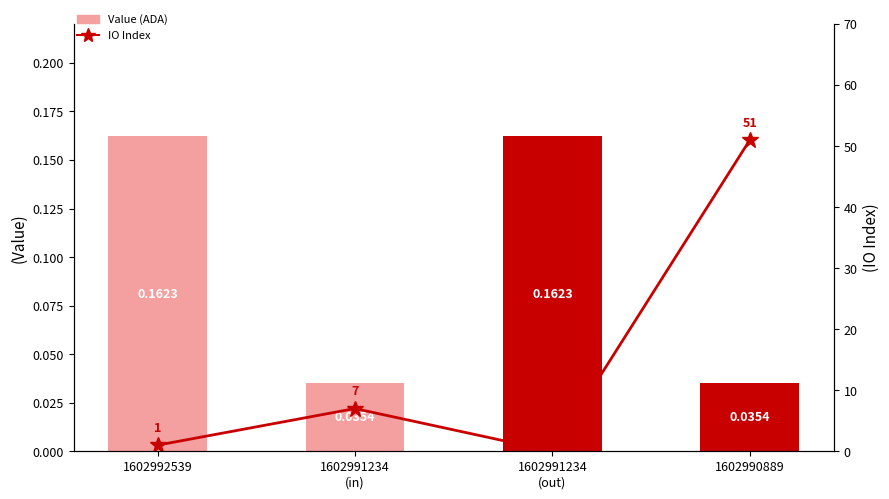

The value of Value (ADA) at 1602991234
(out) is 0.1. True or false?

False